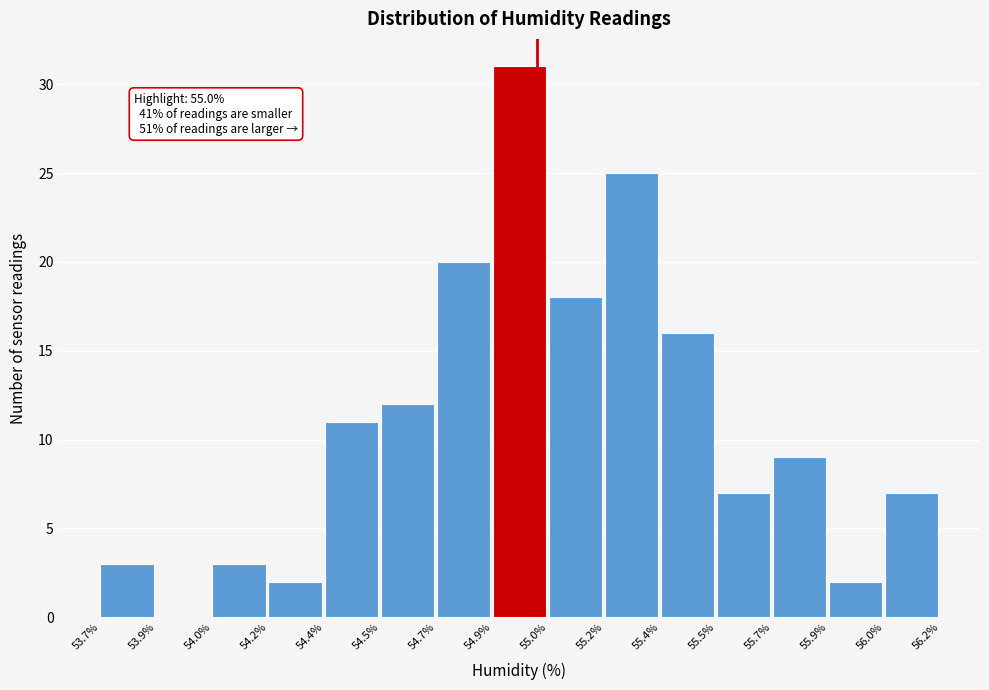

Reading right to left, what are all the values shown in this chart?

56.0%=7	55.9%=2	55.7%=9	55.5%=7	55.4%=16	55.2%=25	55.0%=18	54.9%=31	54.7%=20	54.5%=12	54.4%=11	54.2%=2	54.0%=3	53.9%=0	53.7%=3